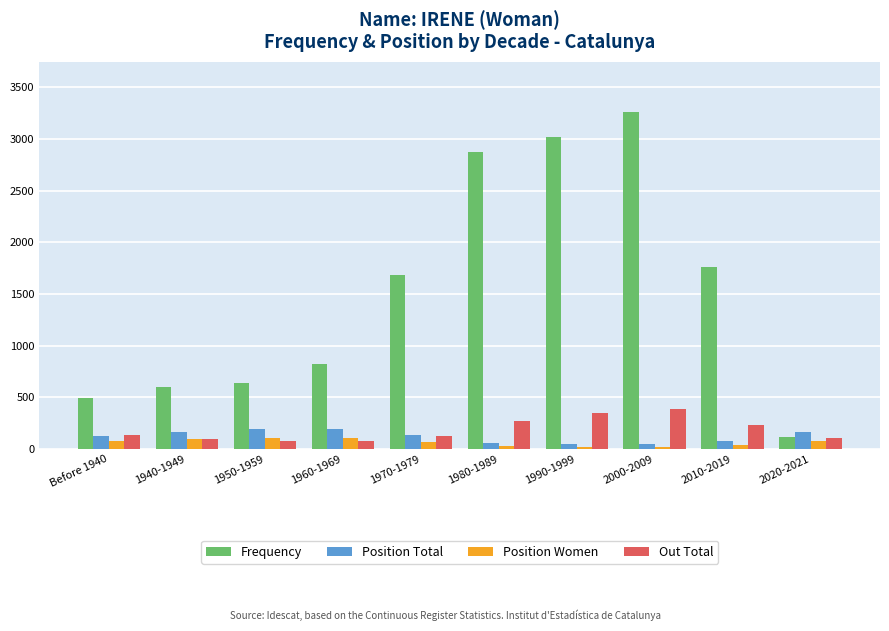

What is the sum of all Position Women values?

656